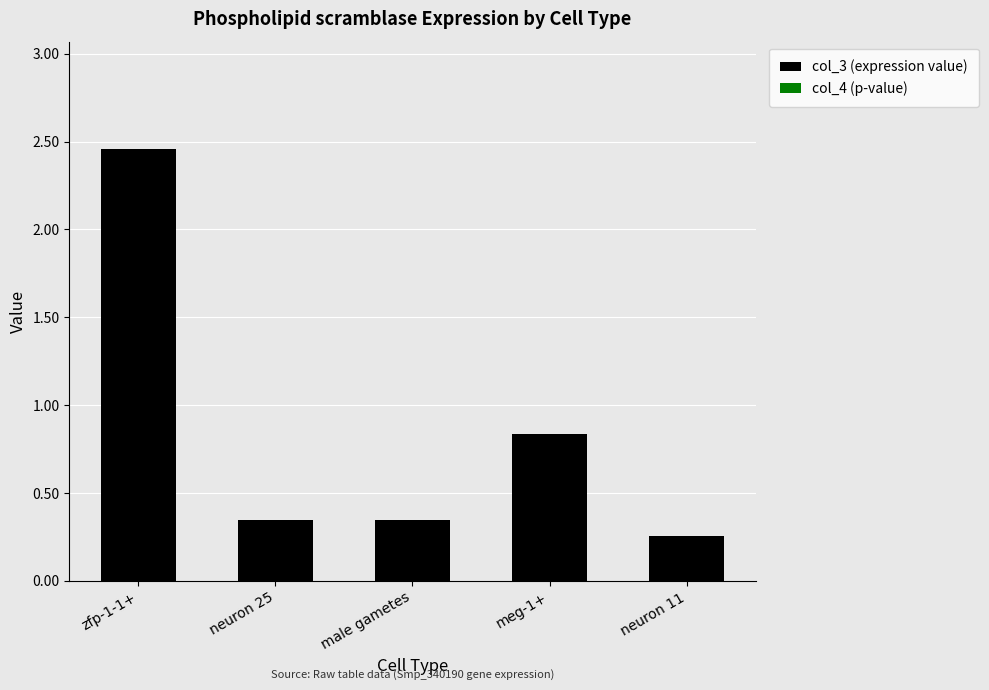

At which category is the sum across all series the highest?

zfp-1-1+